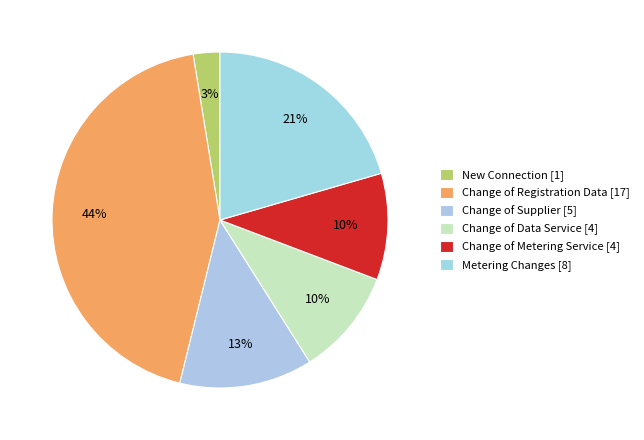

Which has a higher value, Metering Changes or Change of Supplier?

Metering Changes